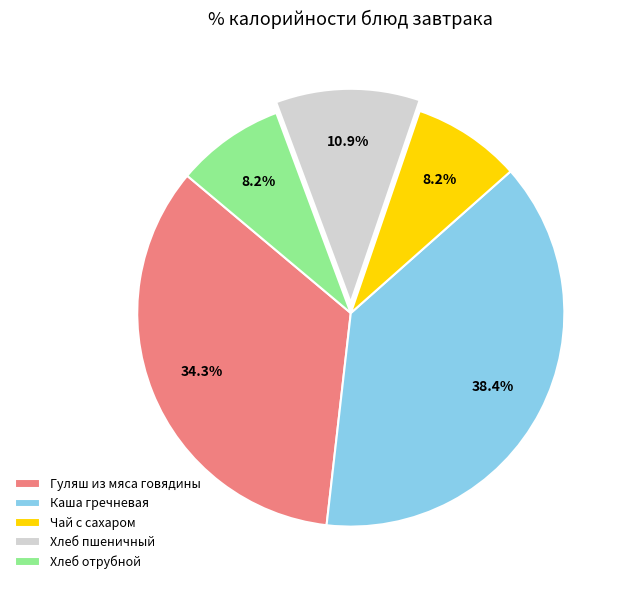

Which slice is the largest?

Каша гречневая